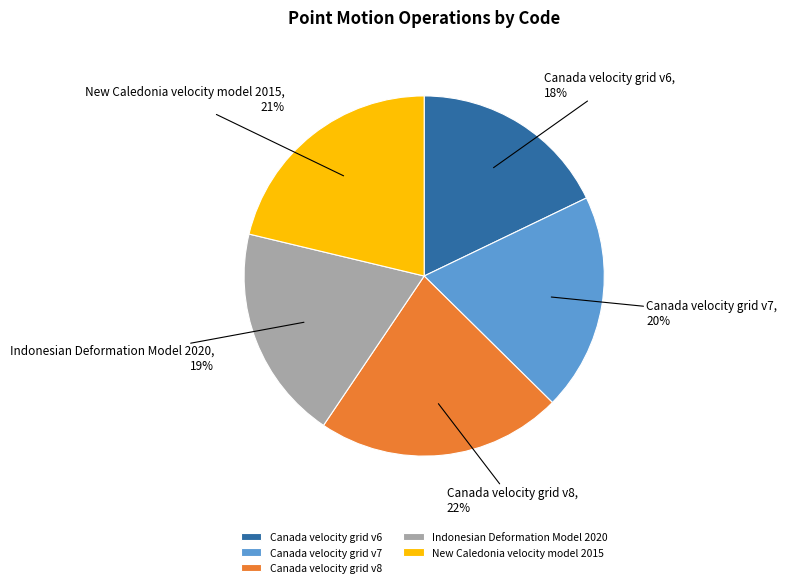

To the nearest percent, what is the difference between the Canada velocity grid v6 and Canada velocity grid v8 slice percentages?

4%